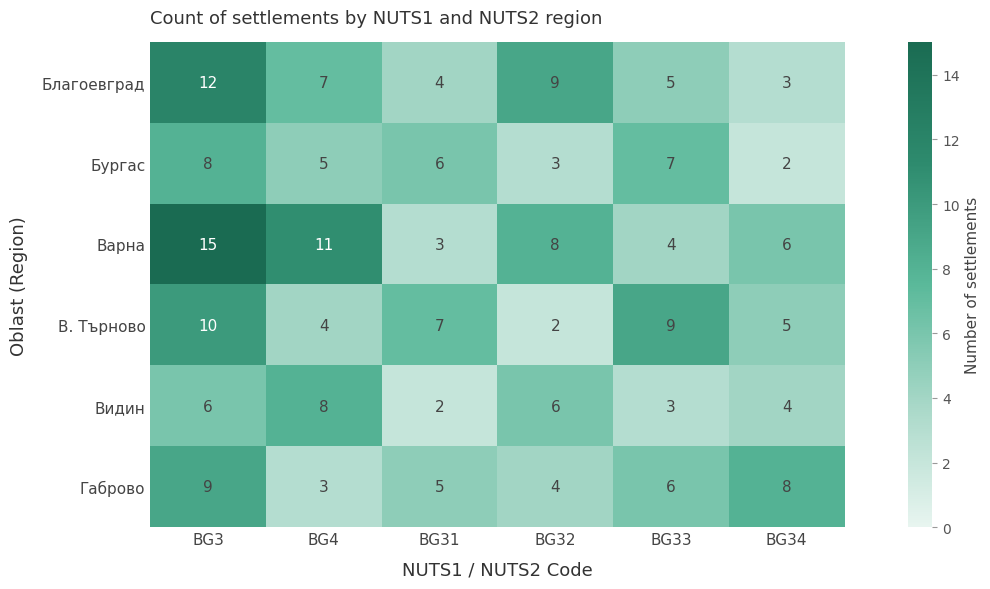

Which series changed the most between BG32 and BG33?

В. Търново